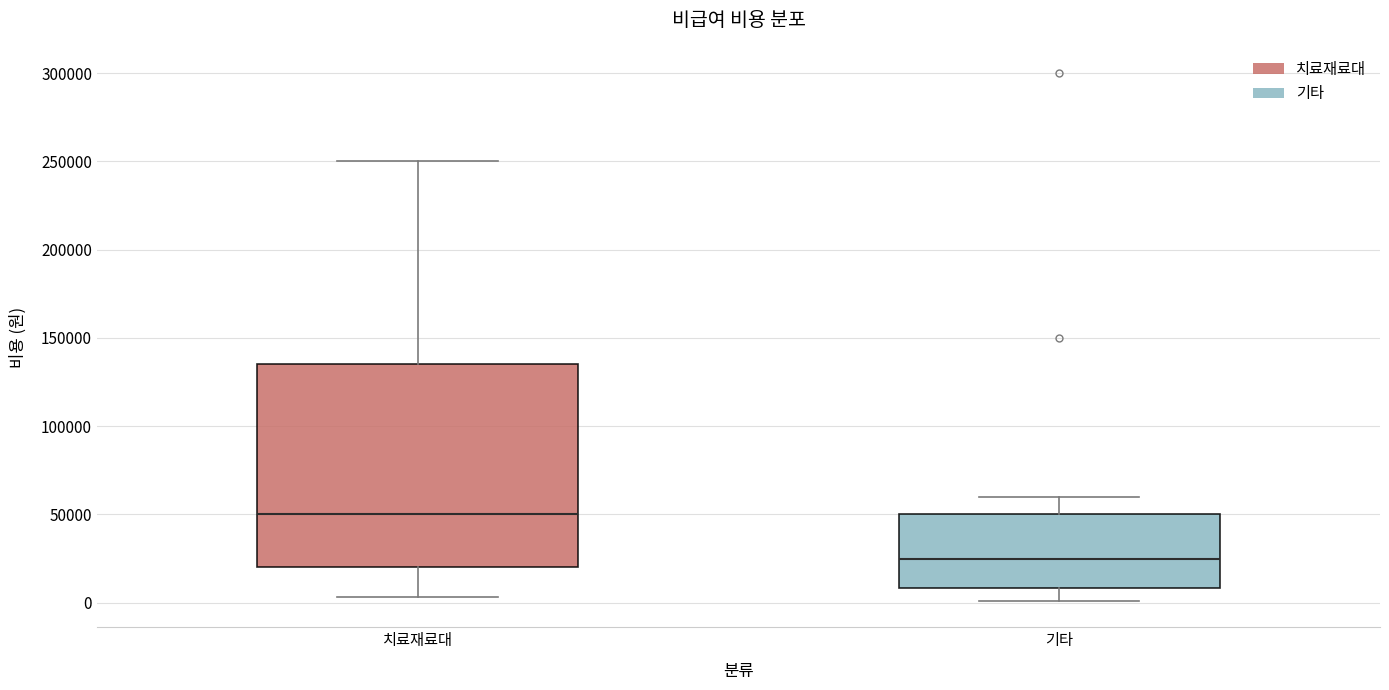

Which box has the highest median line?

치료재료대